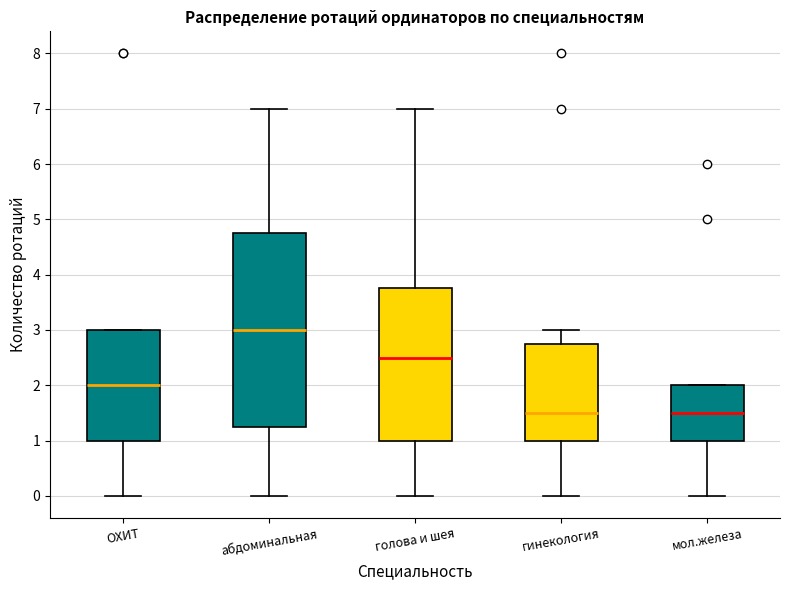

Comparing the boxes themselves (not the whiskers), which one is the tallest?

абдоминальная